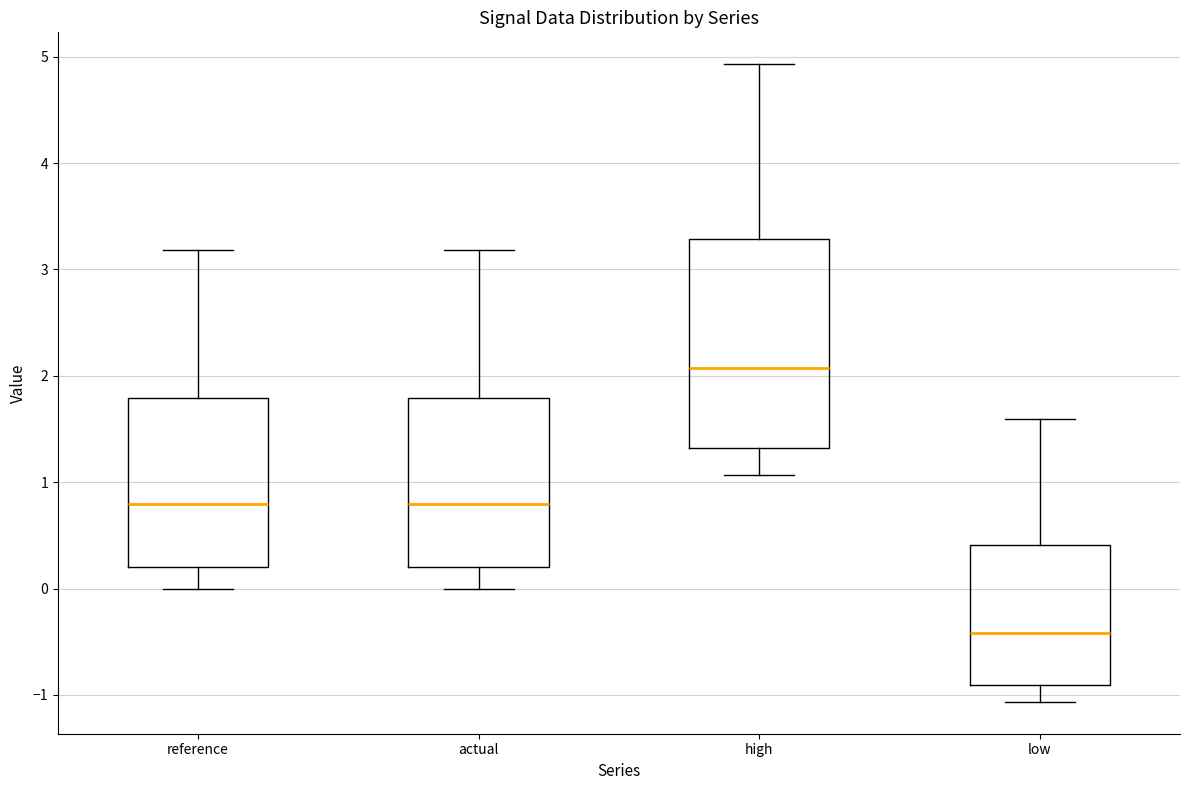

Which box is the tallest, from its lower edge to its upper edge?

high